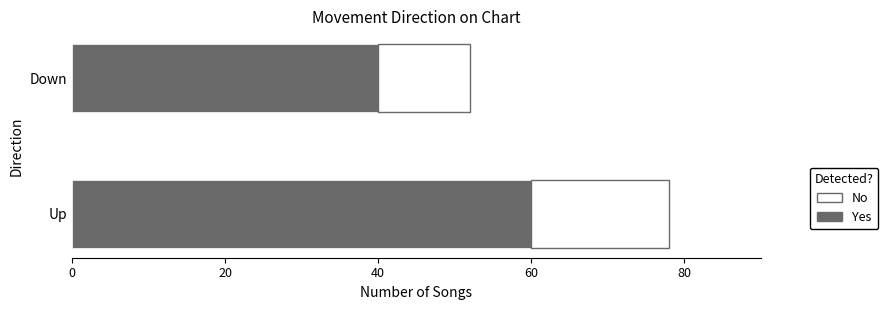

What is the total value across all series at Up?

78